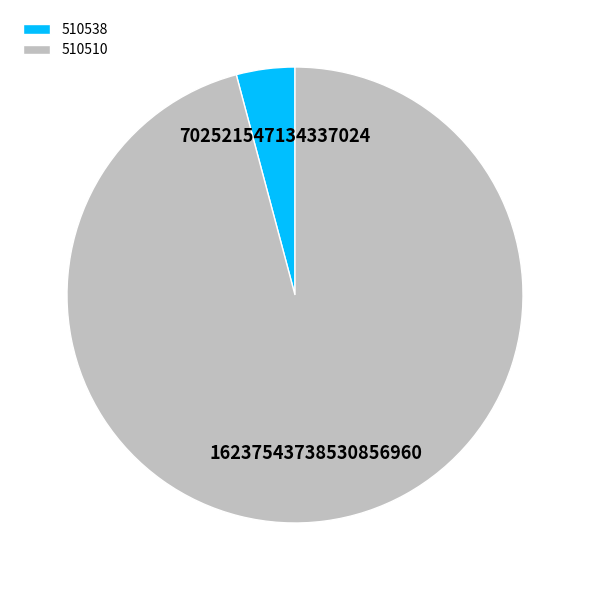

Which has a higher value, 510538 or 510510?

510510